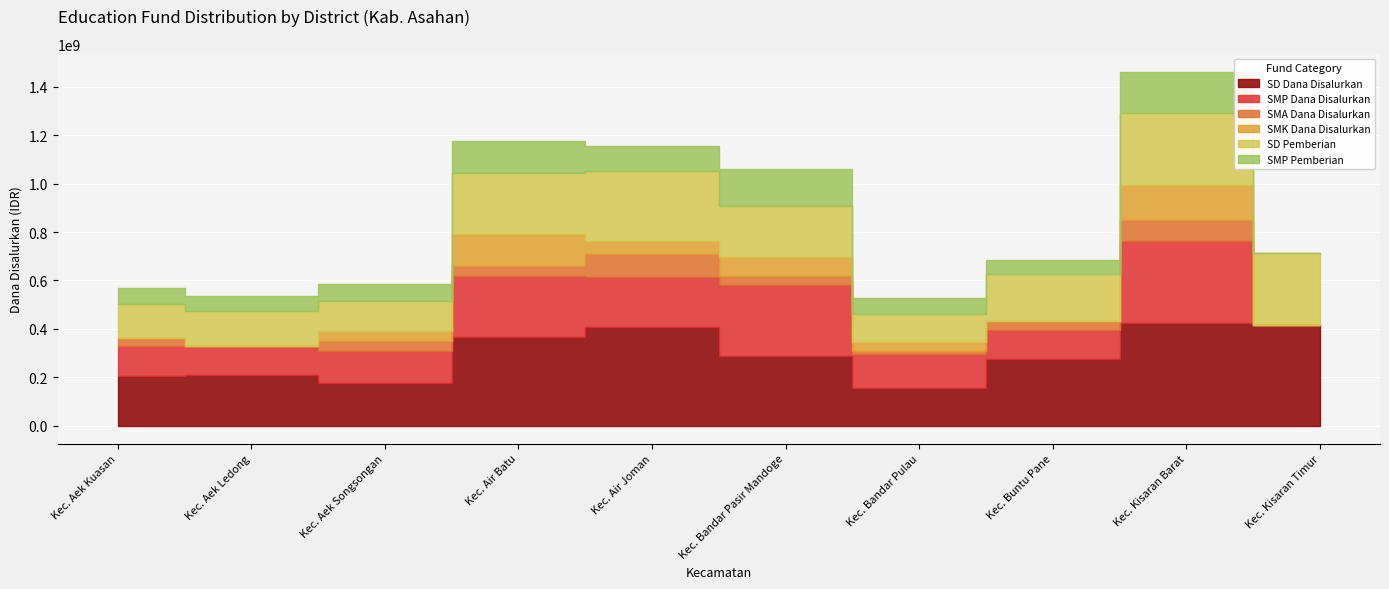

How many values in SMA Dana Disalurkan are above zero?

8